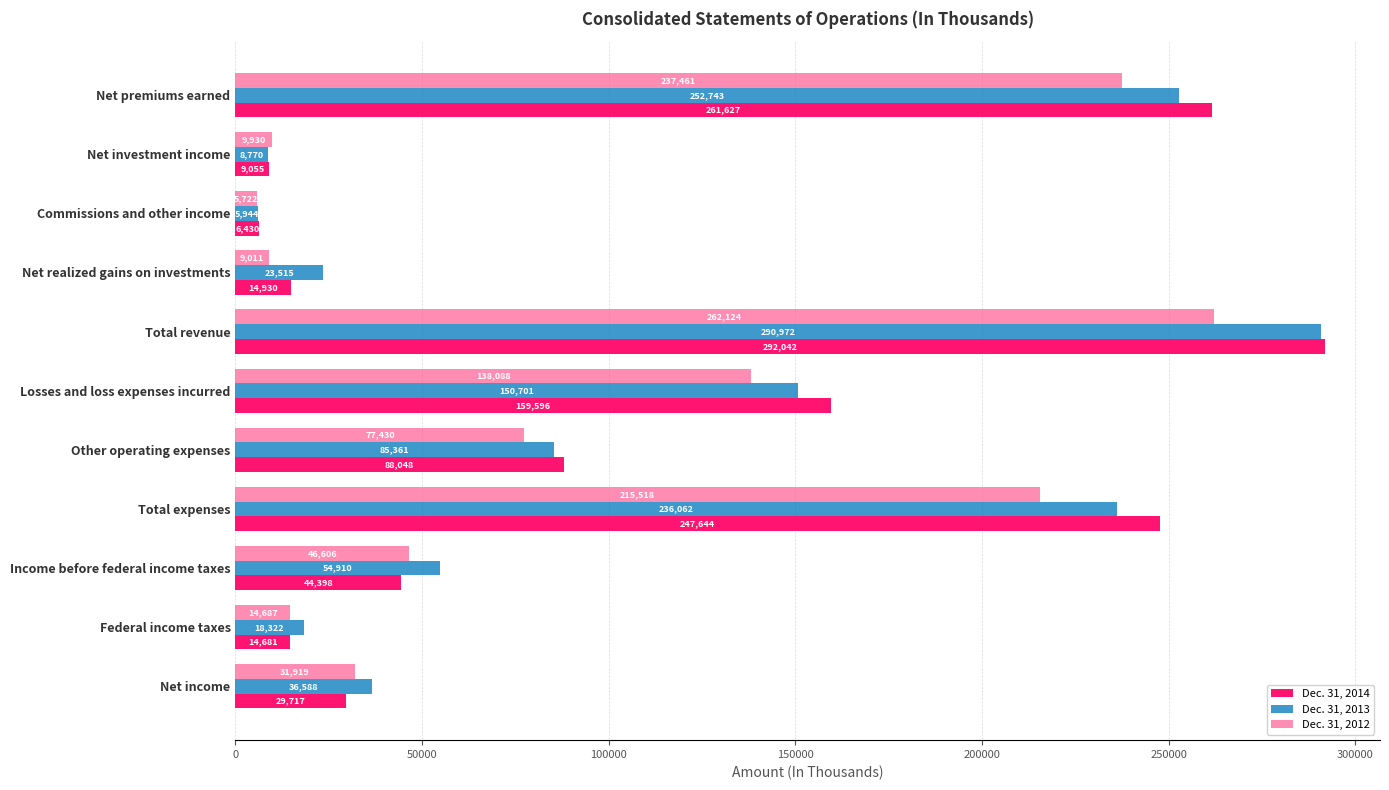

Which category has the lowest value in the Dec. 31, 2014 series?

Commissions and other income